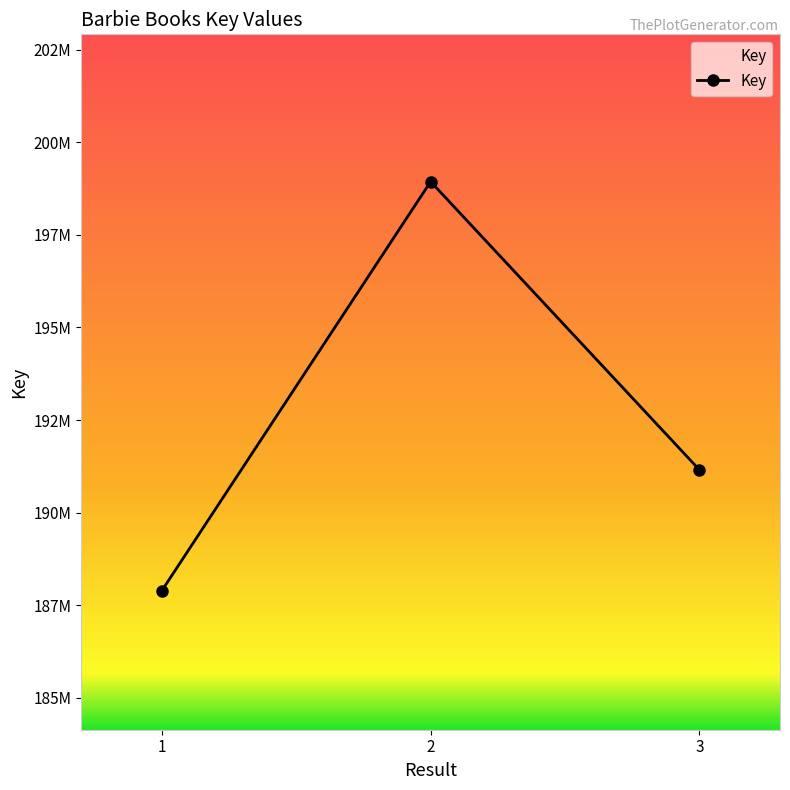

Reading right to left, transcribe all the data shown in this chart.

3=191155650	2=198939428	1=187893143